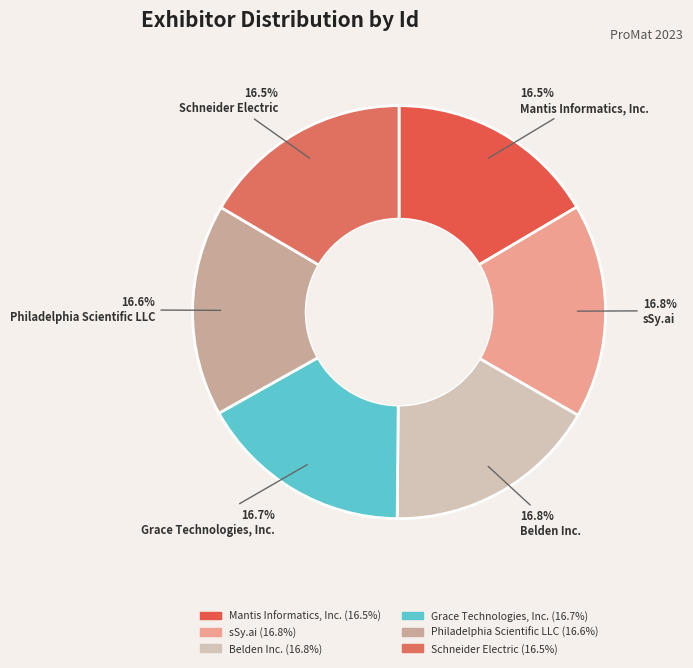

To the nearest percent, what is the combined percentage of Schneider Electric and Grace Technologies, Inc.?

33%